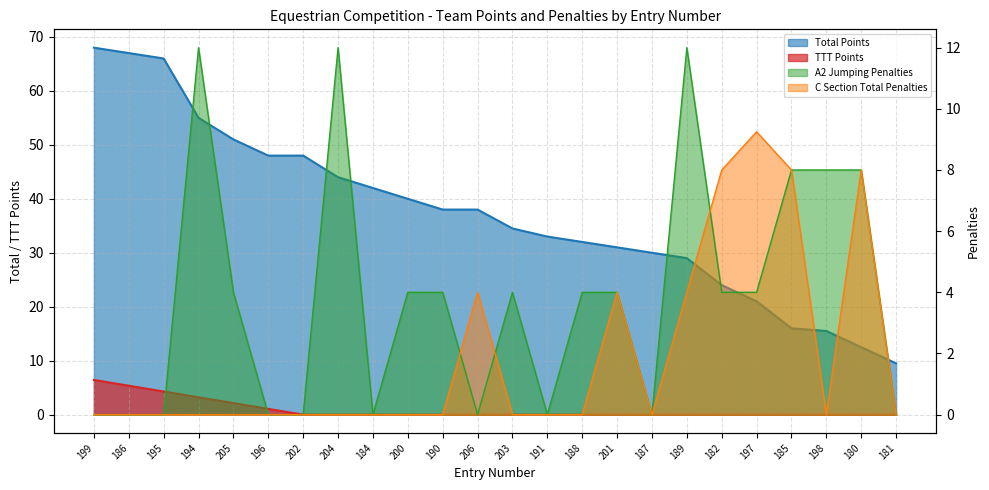

At how many categories does at least one series exceed 1?

24